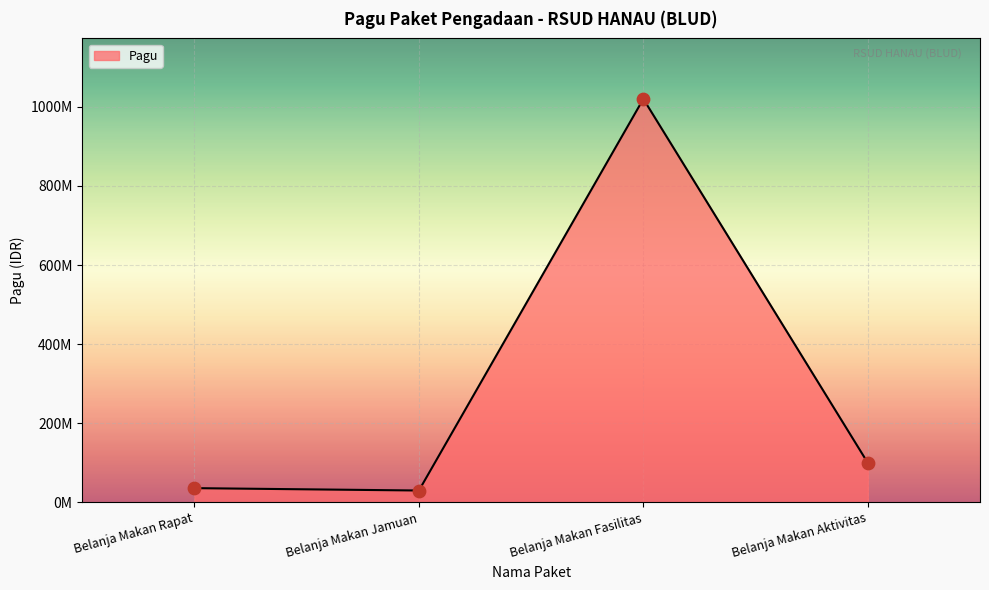

Approximately how many times larger is the value at Belanja Makan Fasilitas compared to Belanja Makan Rapat?

28.3